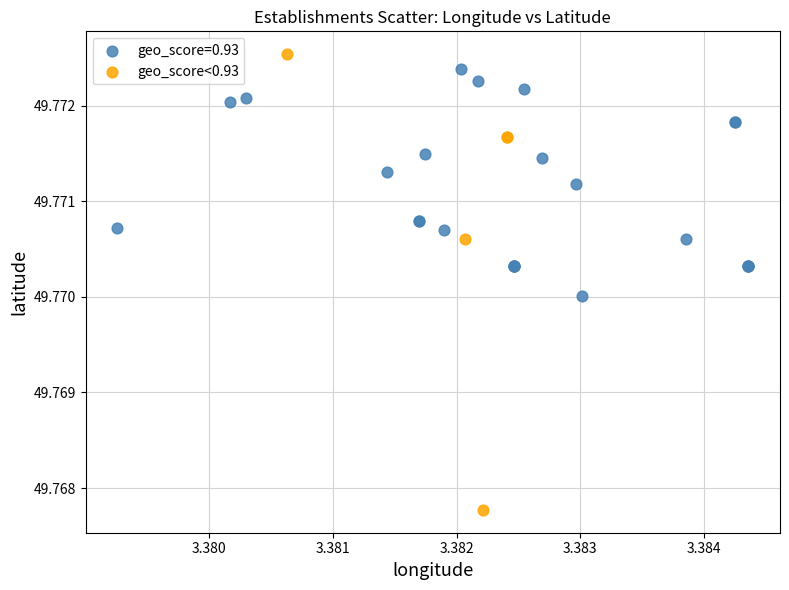

Which series contains the lowest Y value?

geo_score<0.93